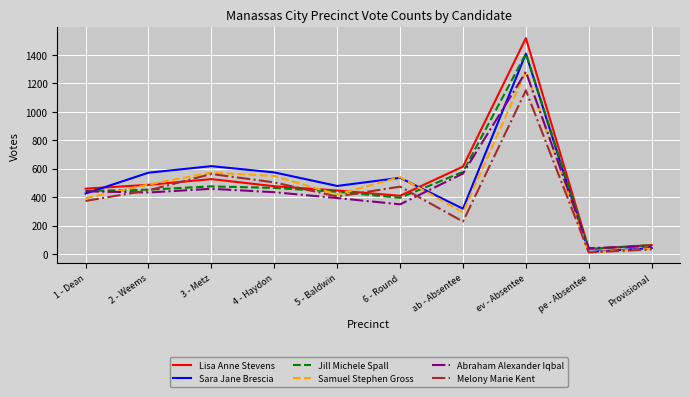

Which category has the highest value across all series?

ev - Absentee